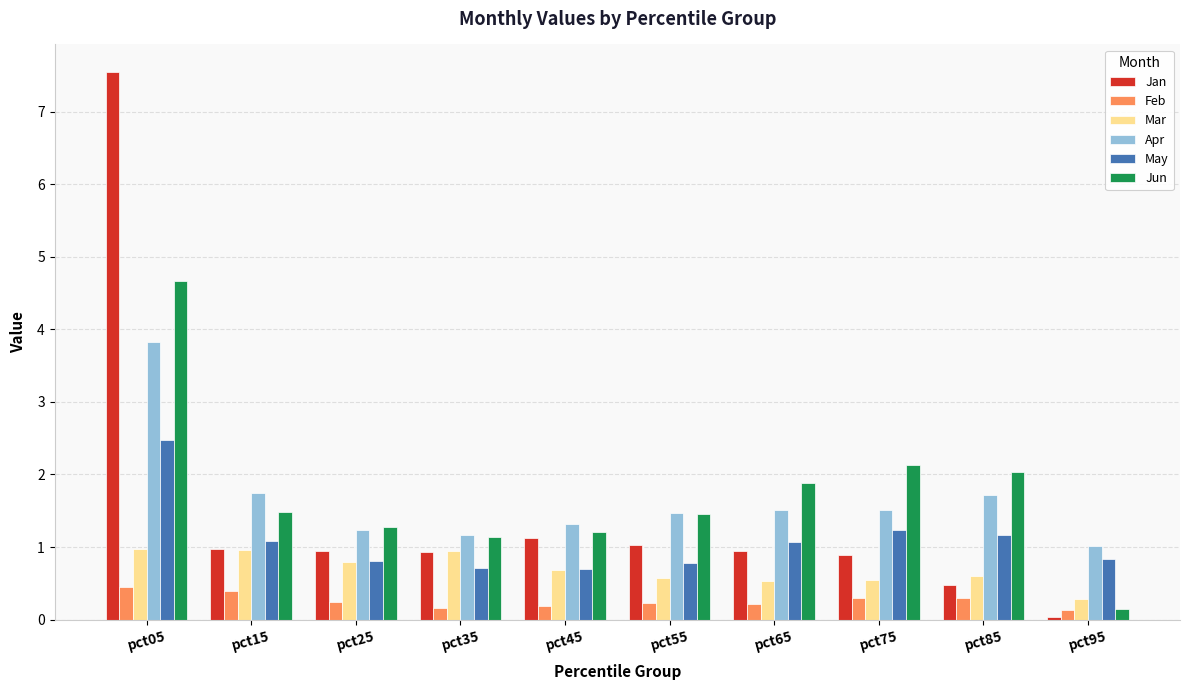

What is the spread (max minus min) of values at pct85?

1.7